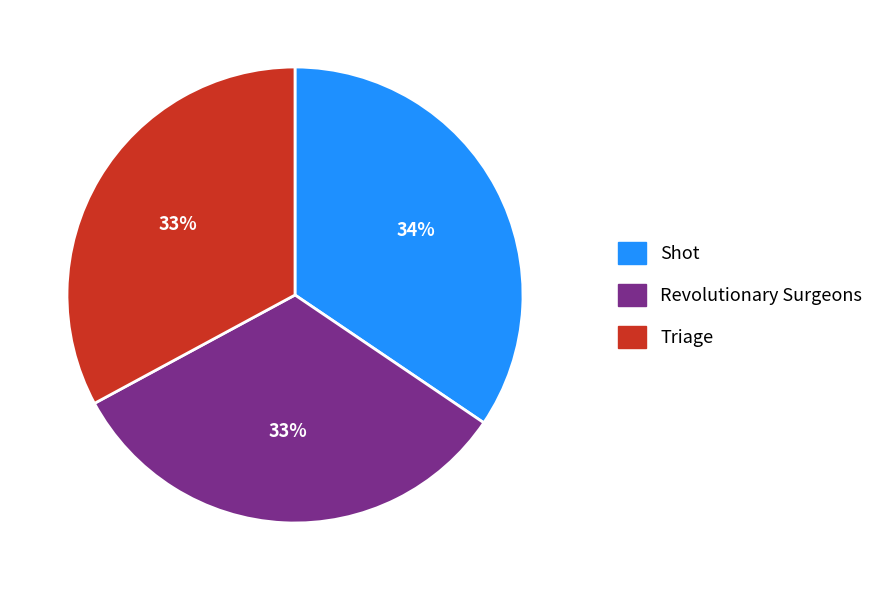

To the nearest percent, what percentage of the pie is Revolutionary Surgeons?

33%